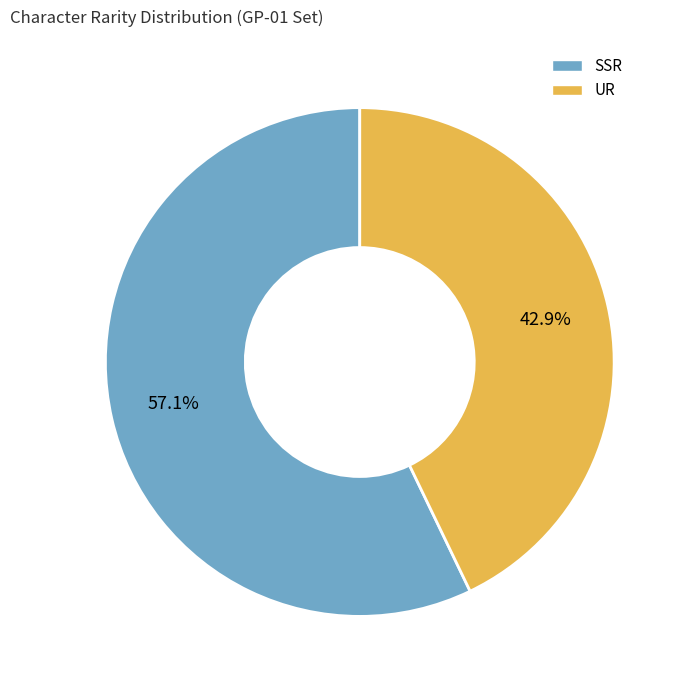

To the nearest percent, what is the difference between the SSR and UR slice percentages?

14%